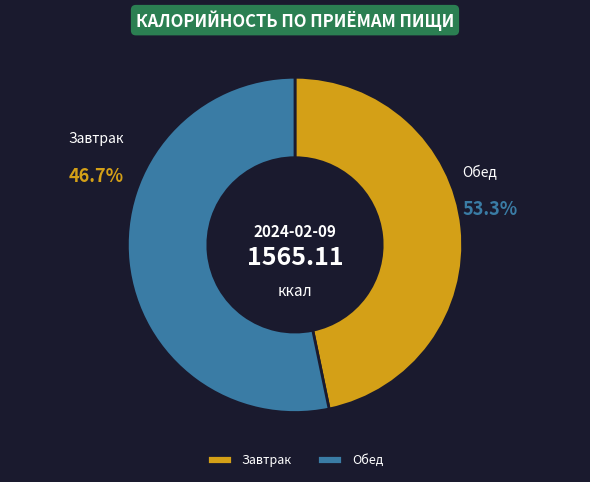

Which slice represents more than half of the pie?

Обед